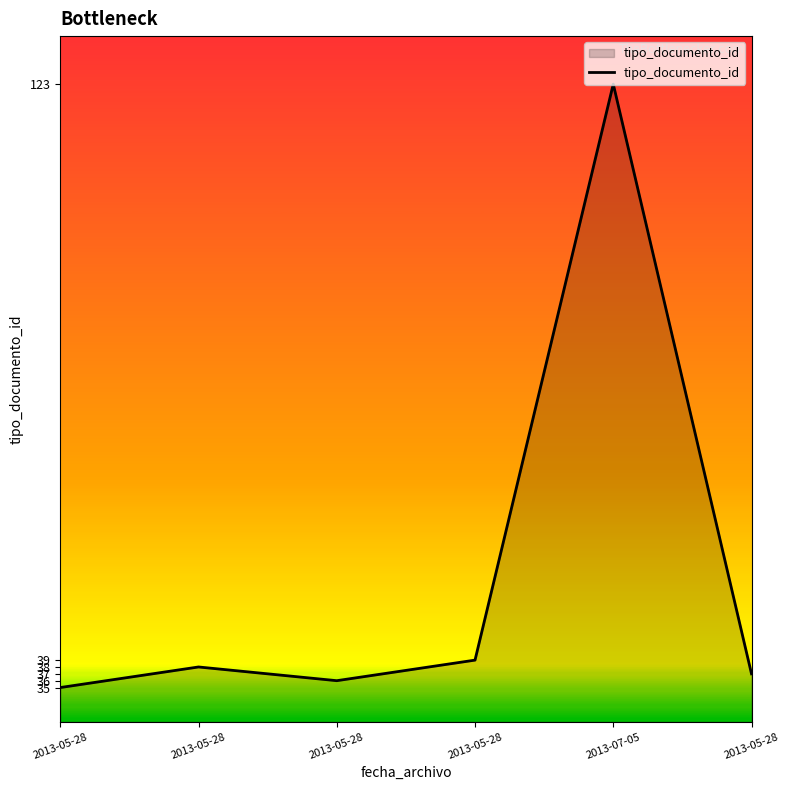

True or false: the data has more than 2 interior local peaks.

False